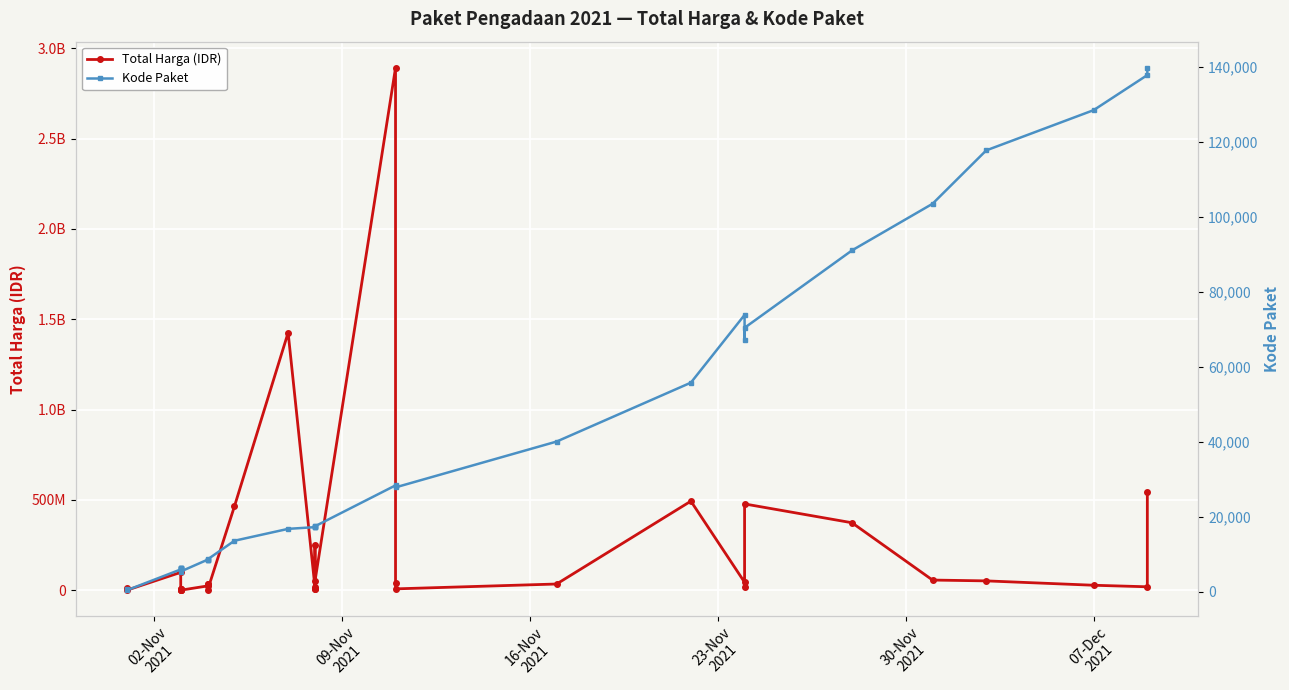

Reading right to left, what are all the values shown in this chart?

Total Harga (IDR): 541071000	18900000	27412000	51601000	56152800	373404000	477600000	19175000	43859200	493000000	34292000	7401240	39440000	2892122000	49730040	250350000	4350000	9180000	15513960	1425867900	464002100	577875	32441200	34000000	23653000	78000	2772000	265000	4672200	182000	8742500	5129000	98772570	333600	12453900
Kode Paket: 139817	137876	128516	117783	103541	91101	70453	67279	73894	55826	40112	27891	28271	28425	17509	17238	17580	17272	17283	16823	13652	8668	8646	8530	8601	5449	6214	6246	6300	6350	6397	6503	5997	464	675